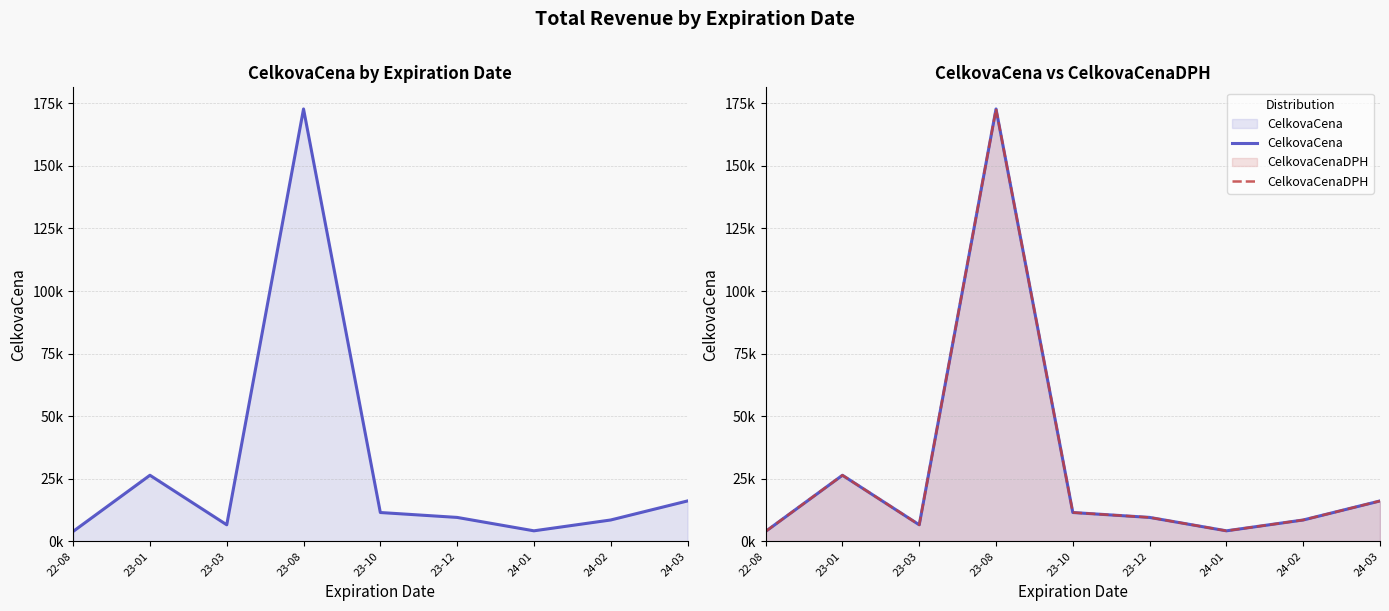

What is the total value across all series at 22-08?

7920.0